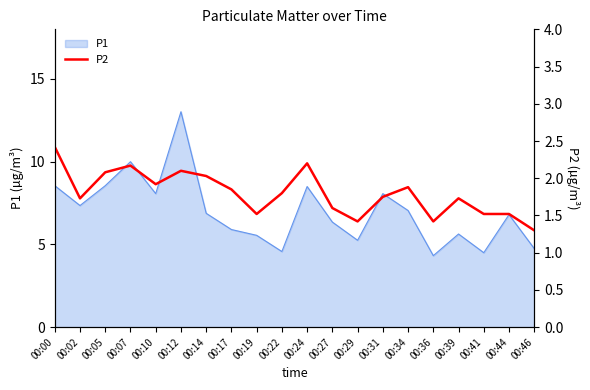

Does the chart have visible grid lines?

No